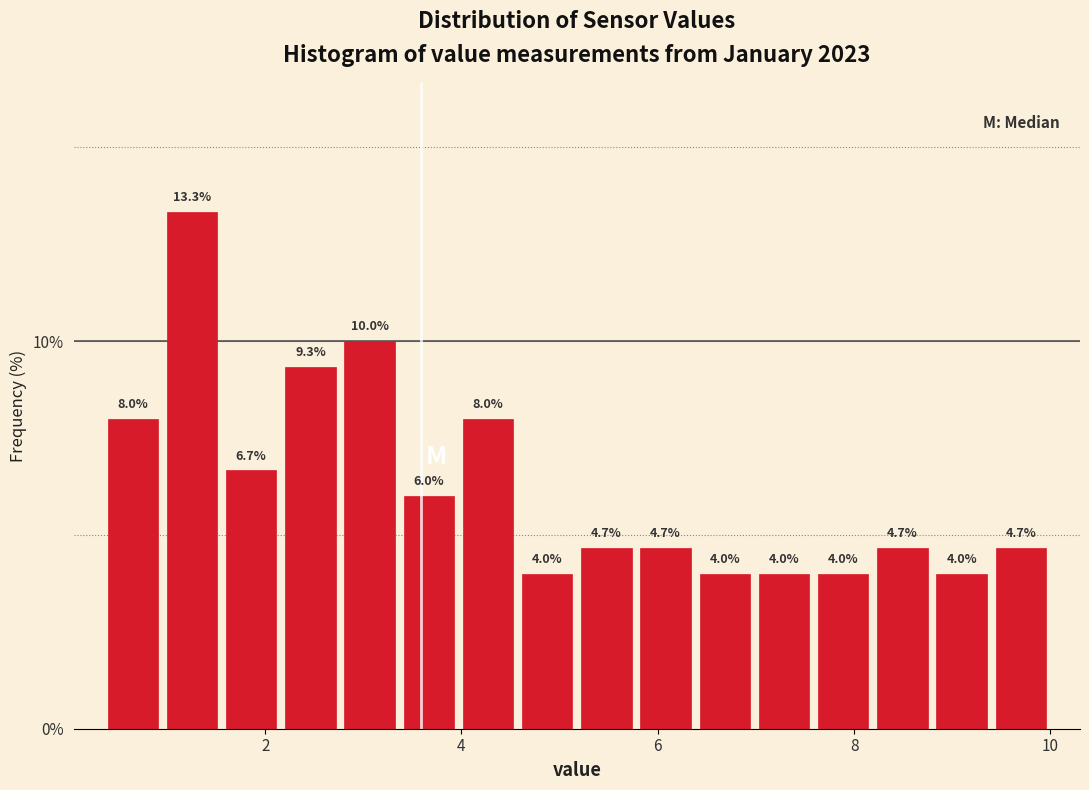

Around what value on the x-axis is the tallest bar? Give the approximate position of its centre, as read against the axis.

1.2